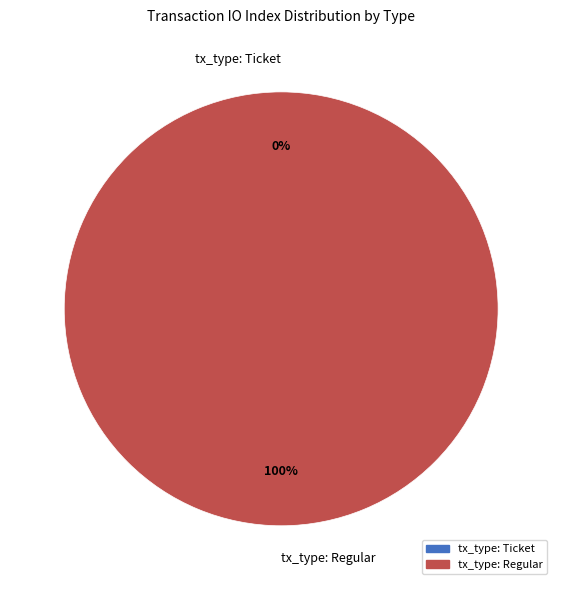

Is there any slice that represents more than half of the pie?

Yes